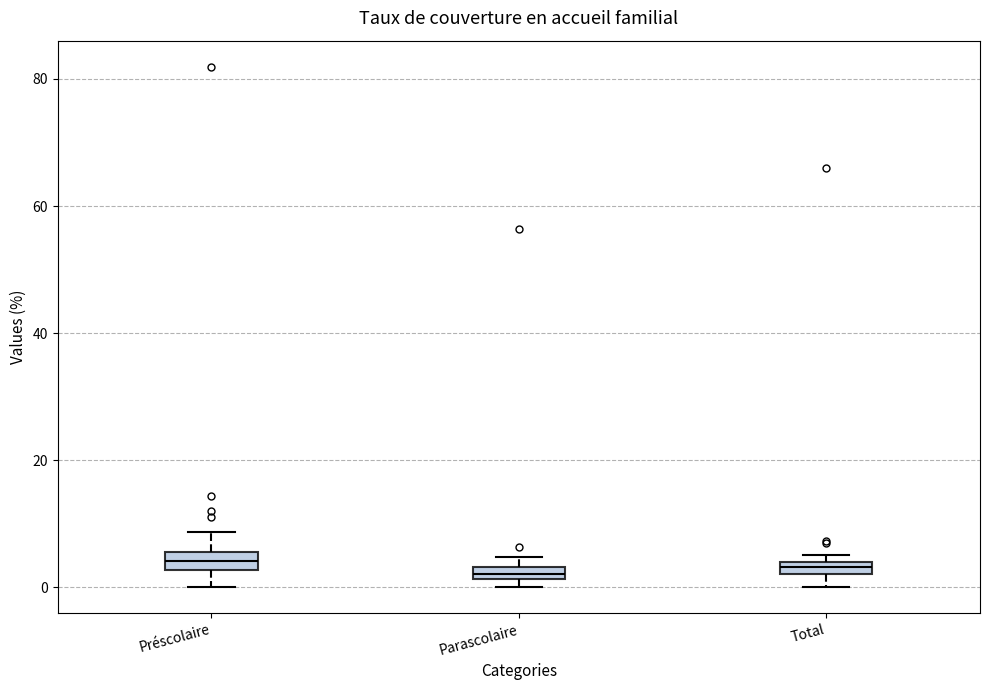

Where is the lower edge of the box for Parascolaire on the y-axis? The values are not printed on the chart, so give them approximately, as read against the axis.

2